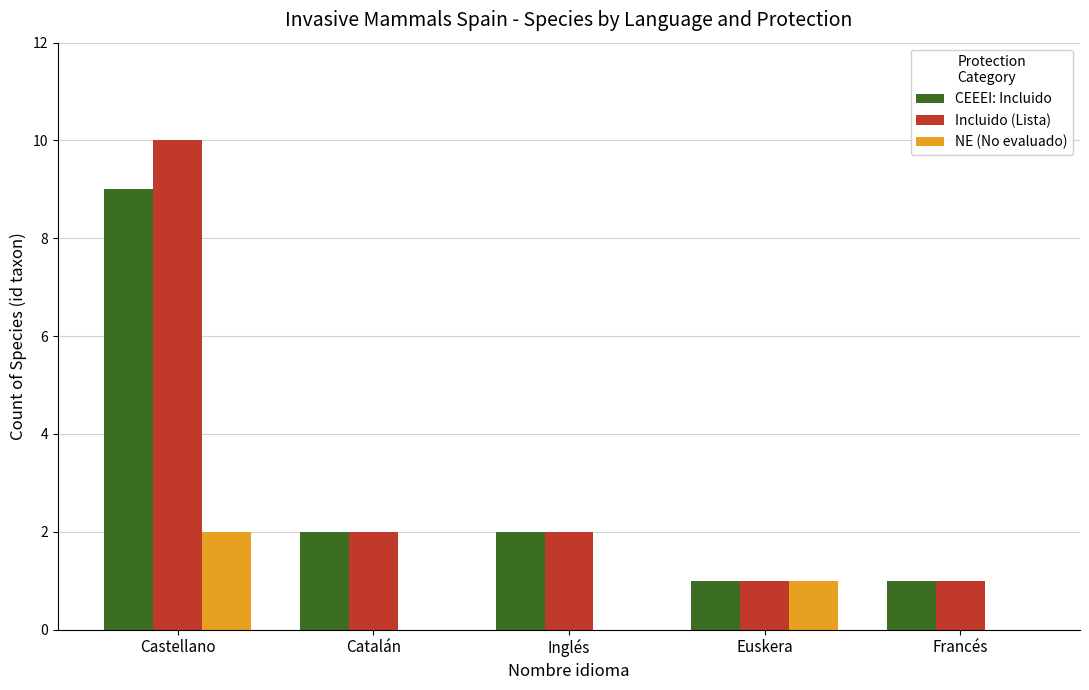

What is the difference between the CEEEI: Incluido values at Euskera and Inglés?

1